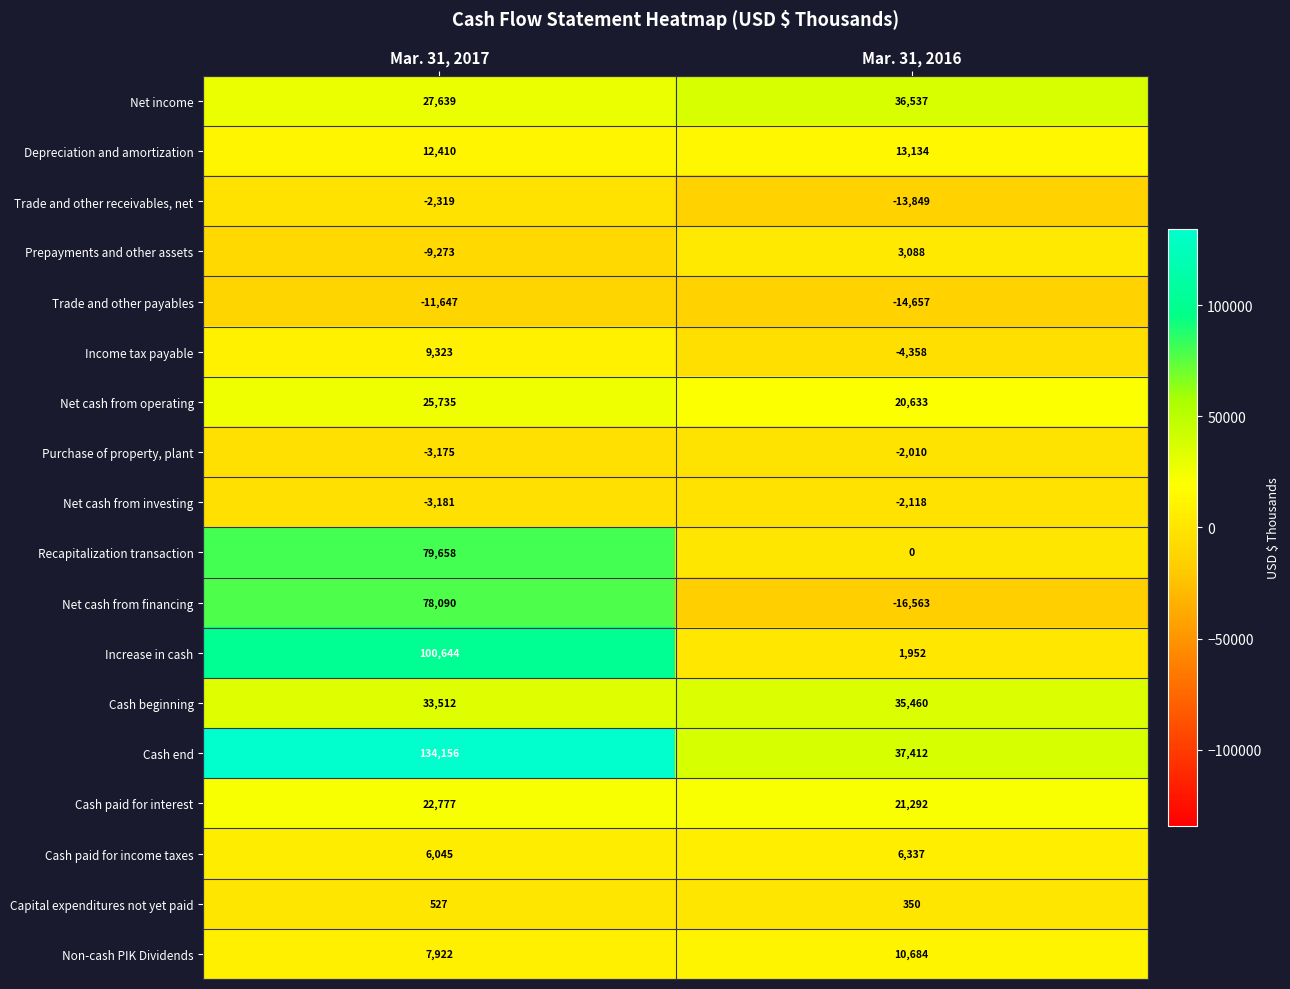

At which label is Trade and other payables closest to -13152?

Mar. 31, 2017